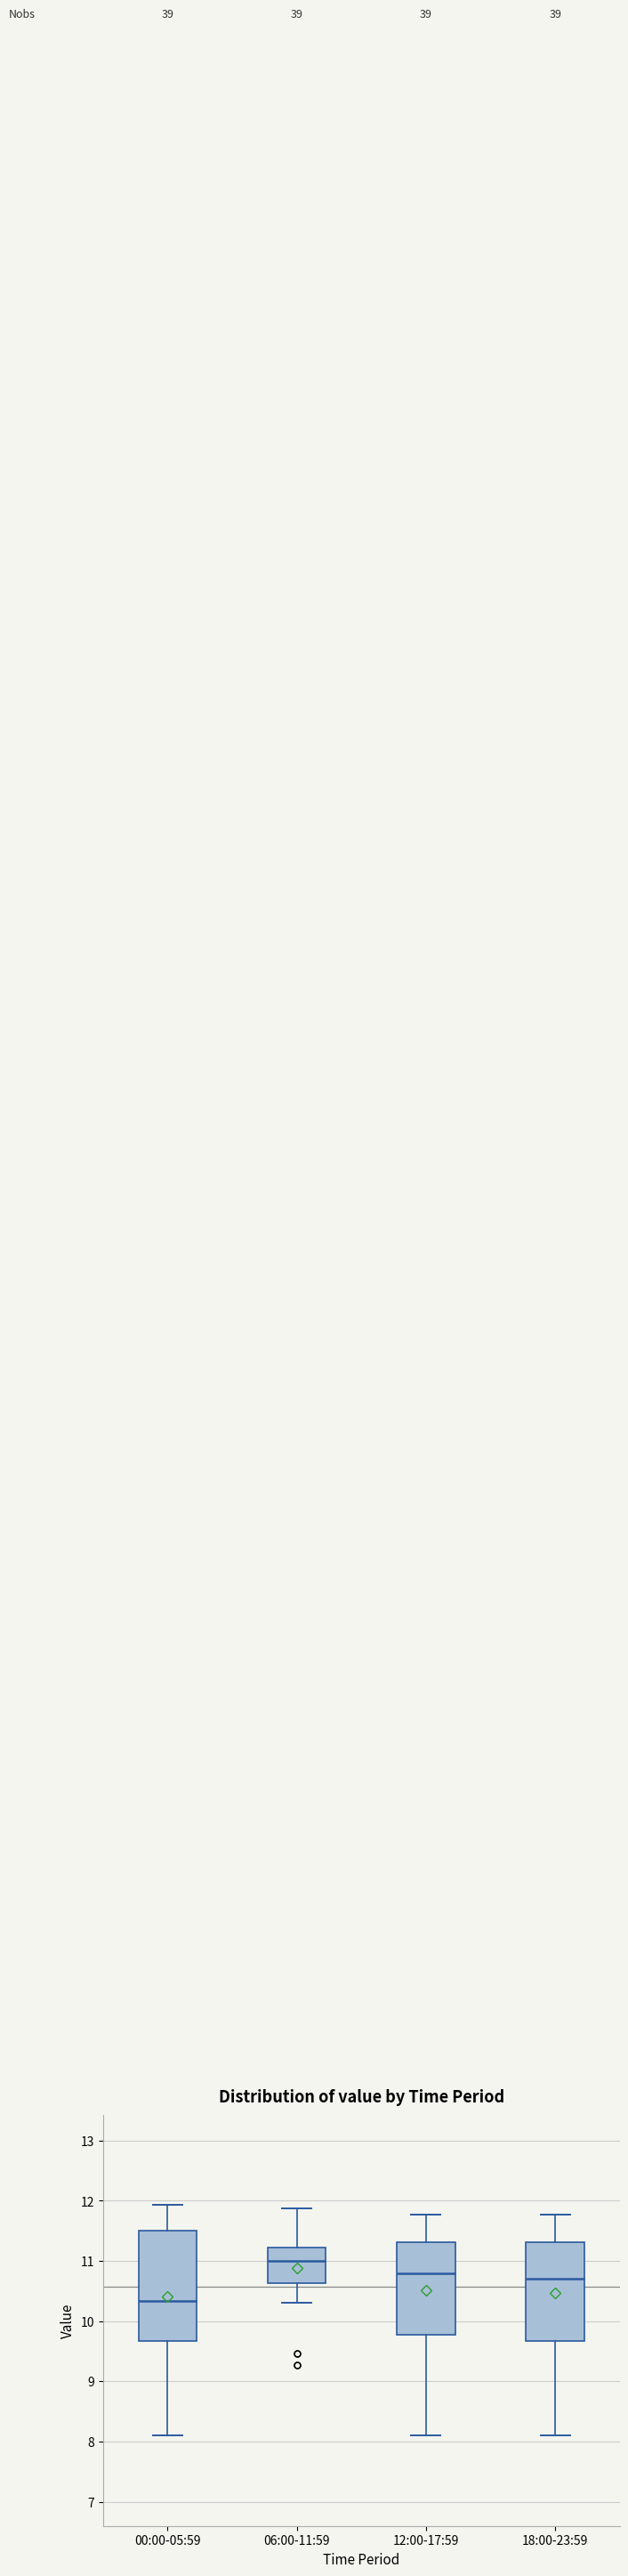

Reading left to right, transcribe this box plot: for each box, give where its median line is, the range the box spans, and where its two whiskers end, as read against the y-axis. The values are not printed on the chart, so give them approximately, as read against the axis.

00:00-05:59: median 10.3, box 9.7 to 11.5, whiskers 8.1 to 11.9
06:00-11:59: median 11.0, box 10.6 to 11.2, whiskers 10.3 to 11.9
12:00-17:59: median 10.8, box 9.8 to 11.3, whiskers 8.1 to 11.8
18:00-23:59: median 10.7, box 9.7 to 11.3, whiskers 8.1 to 11.8